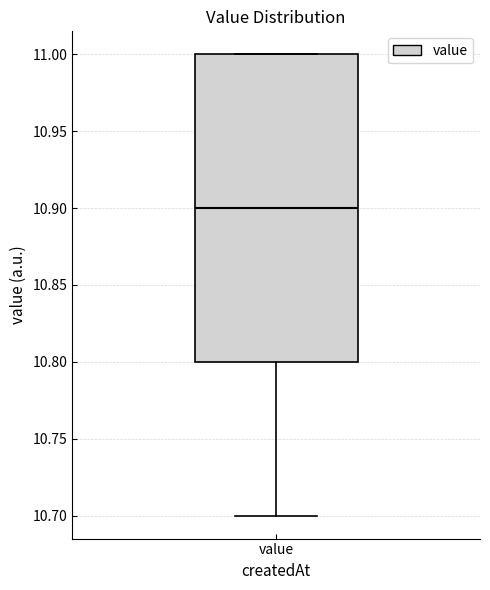

Where is the upper edge of the box for value on the y-axis? The values are not printed on the chart, so give them approximately, as read against the axis.

11.0